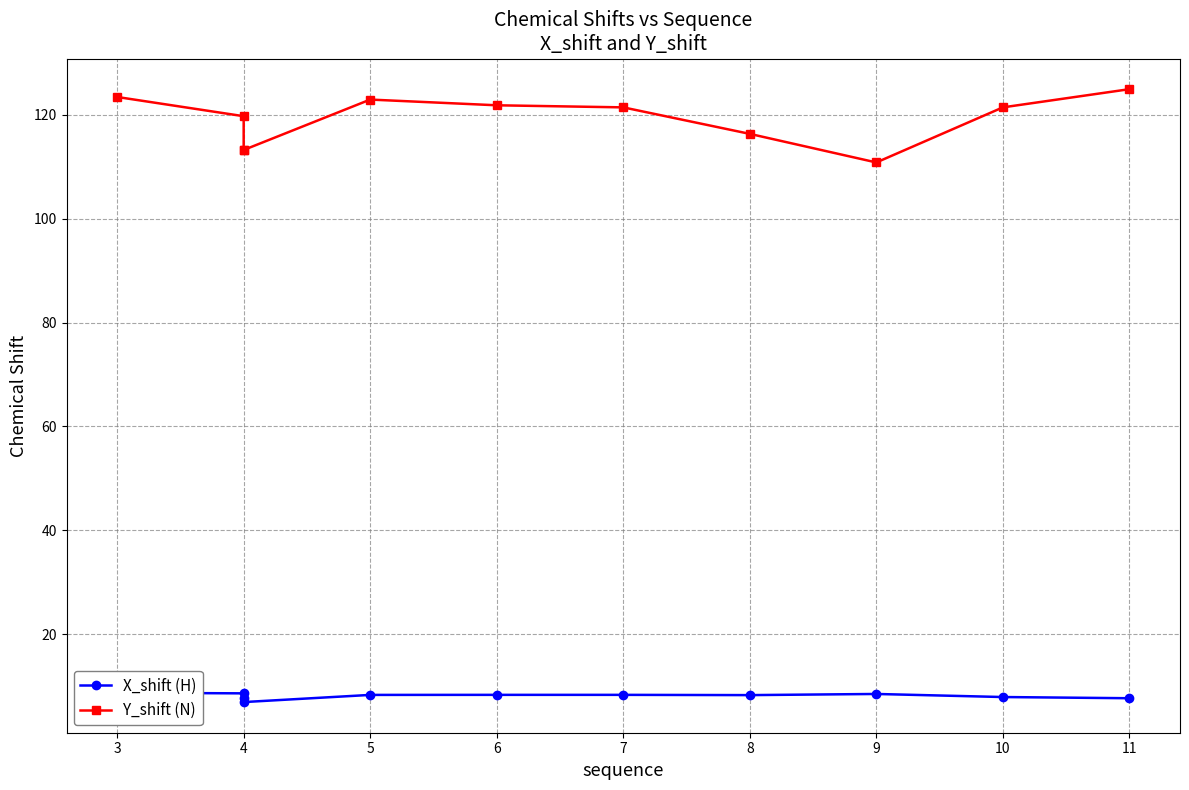

Reading left to right, list all the values displayed in this chart.

X_shift (H): 8.8	8.7	7.7	7.0	8.3	8.4	8.4	8.3	8.5	7.9	7.7
Y_shift (N): 123.4	119.7	113.2	113.2	122.9	121.8	121.4	116.3	110.8	121.4	124.9